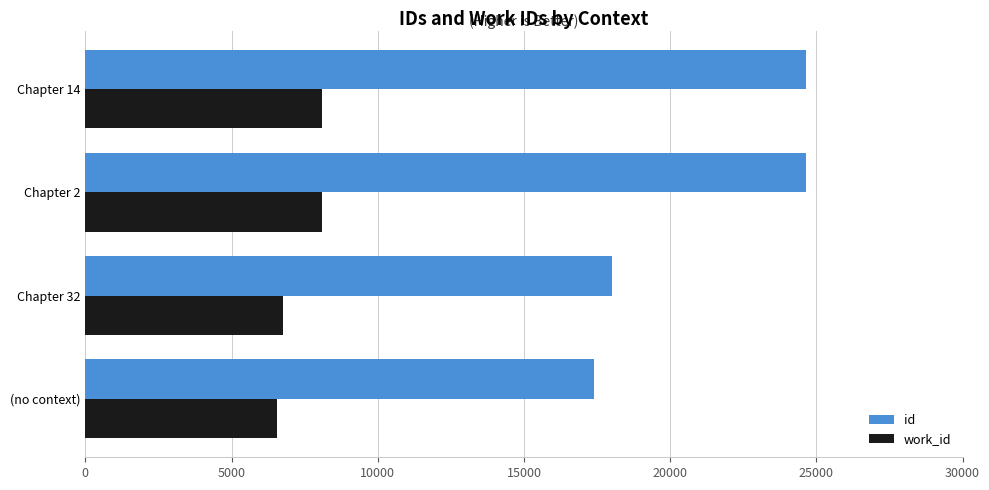

What is the difference between the second highest and minimum values in the id series?

7249